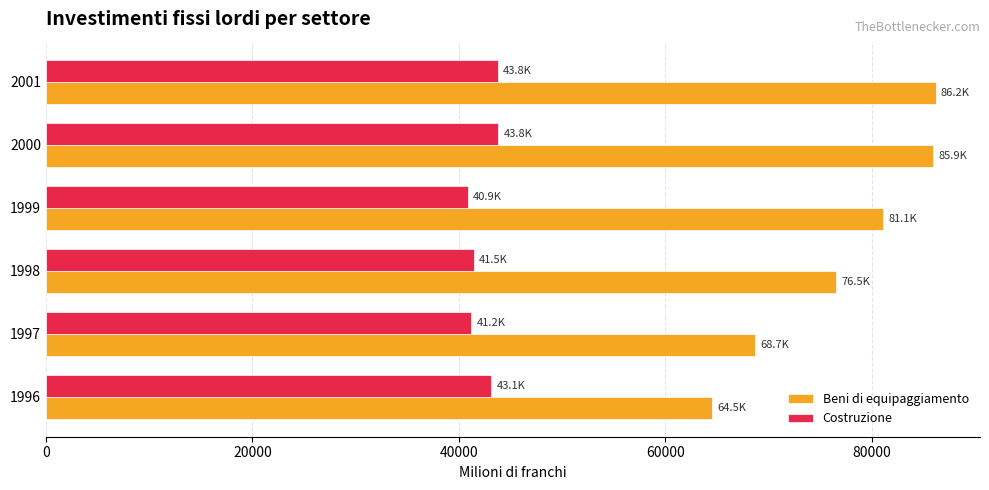

What is the maximum value shown in the chart?

86153.0